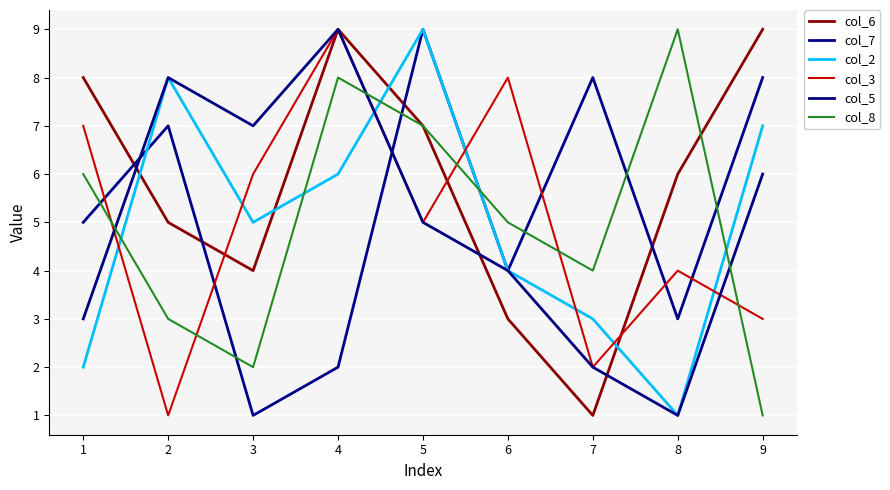

At which label does col_6 first exceed 6?

1